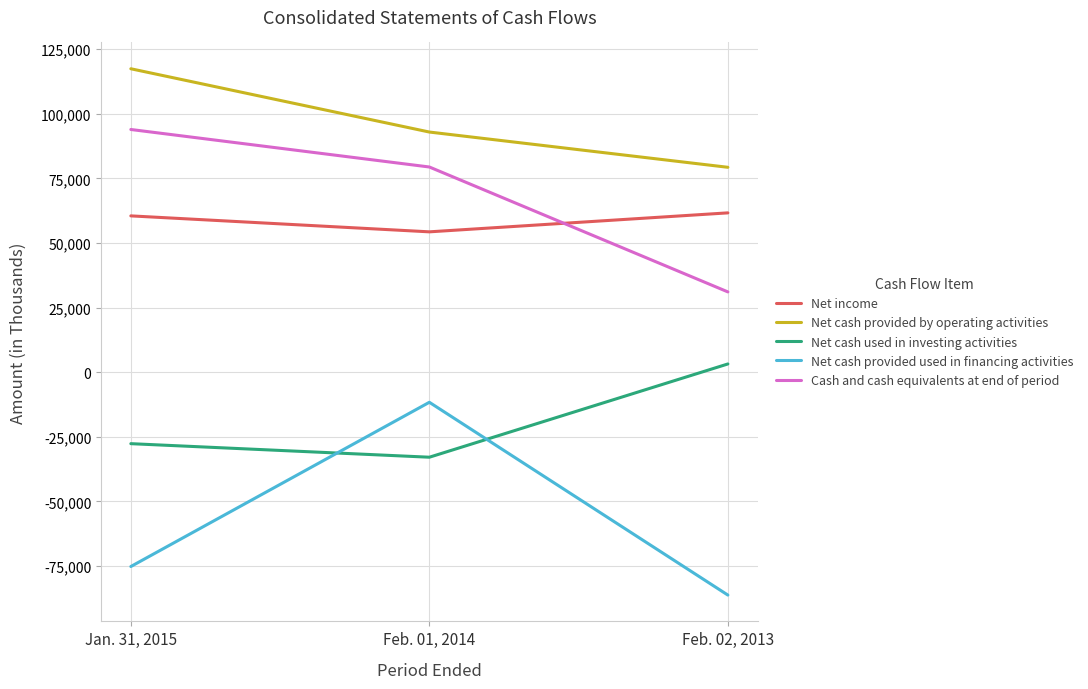

What is the difference between the highest and lowest values at Feb. 01, 2014?

125892